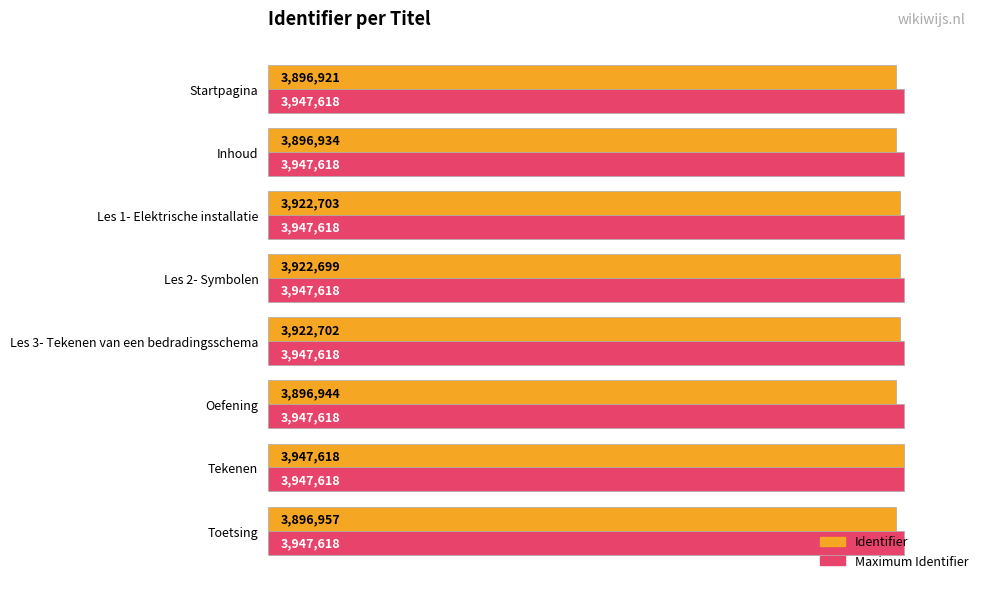

What are all the series names shown in the legend?

Identifier, Maximum Identifier